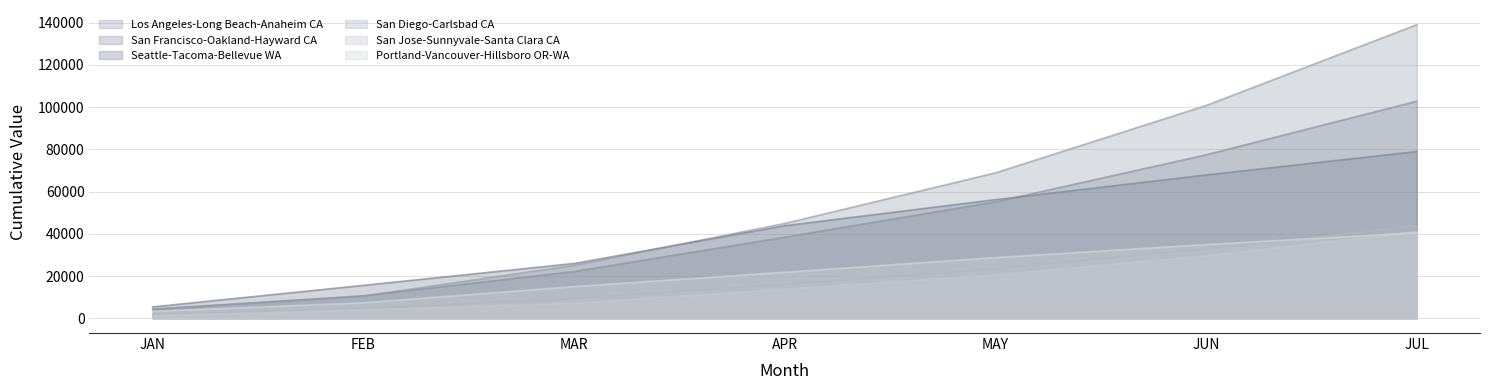

Rank the categories by San Diego-Carlsbad CA value from lowest to highest.

JAN, FEB, MAR, APR, MAY, JUN, JUL